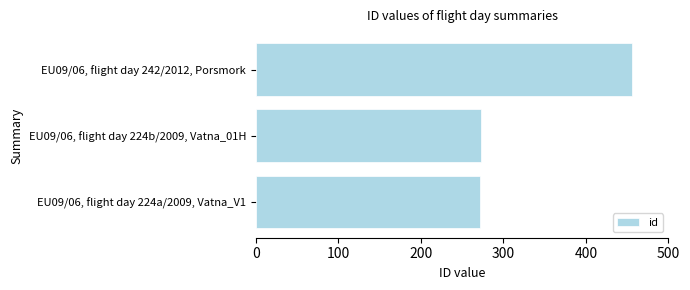

What is the maximum value shown in the chart?

456